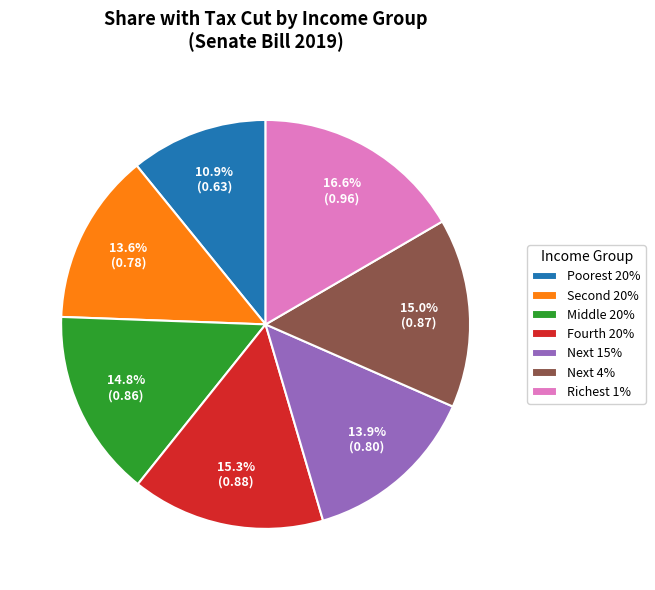

Which category has the biggest portion of the pie?

Richest 1%